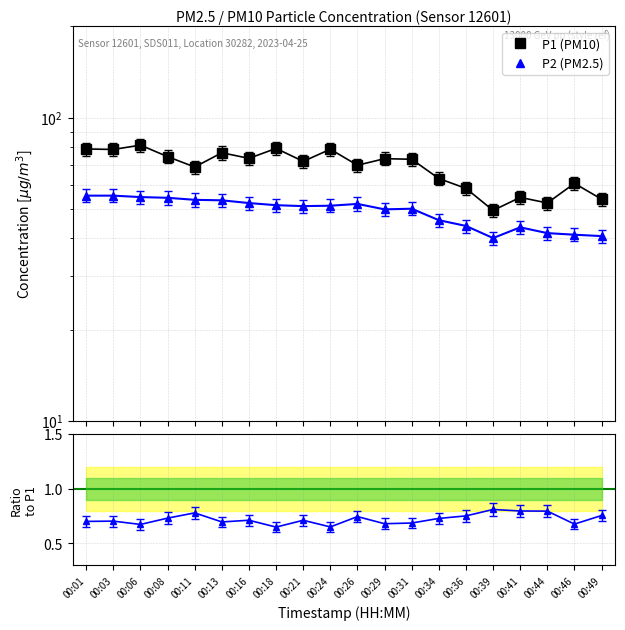

In P1 (PM10), how many points are higher than both neighbors (excluding endpoints)?

7